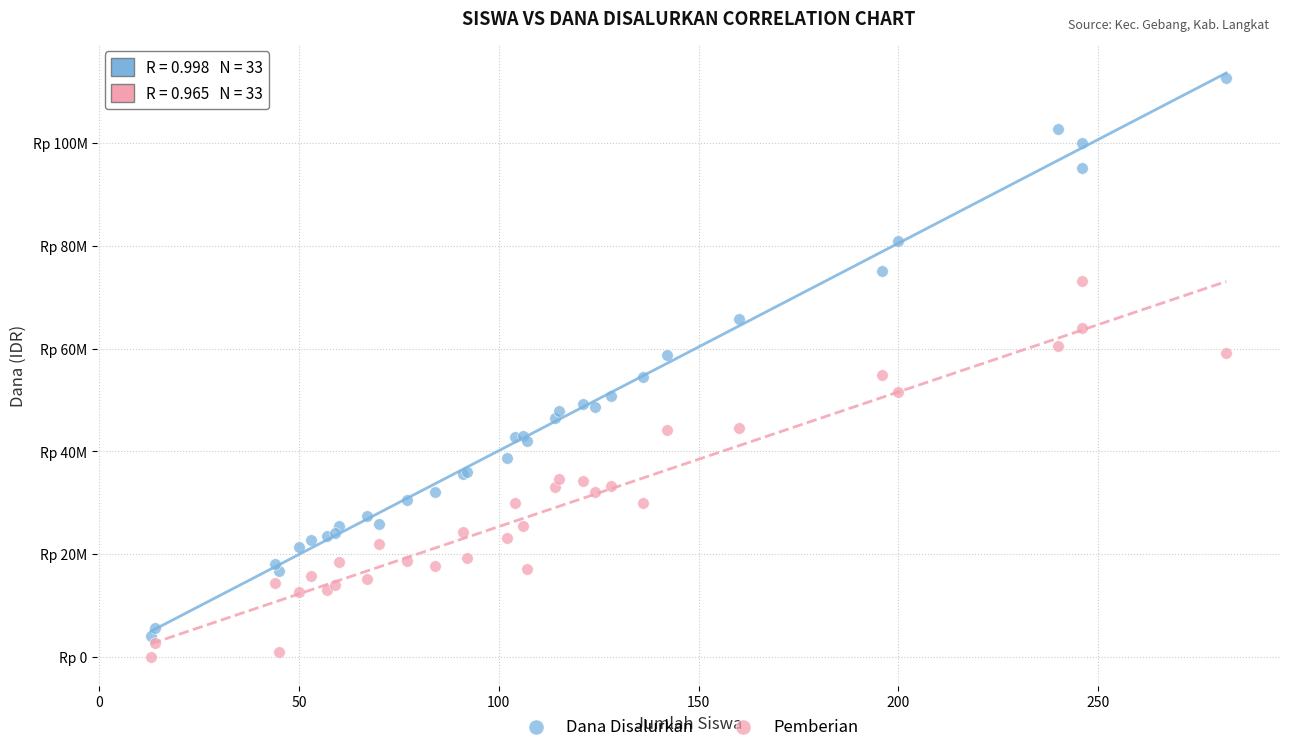

Which series reaches the minimum Y coordinate?

Pemberian